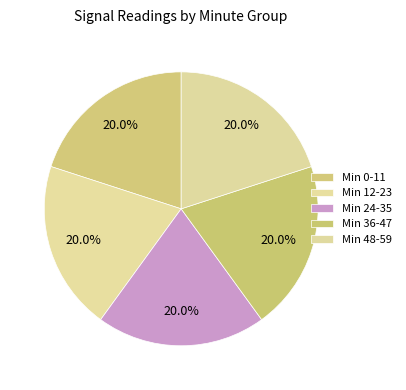

To the nearest percent, what is the average slice percentage?

20%